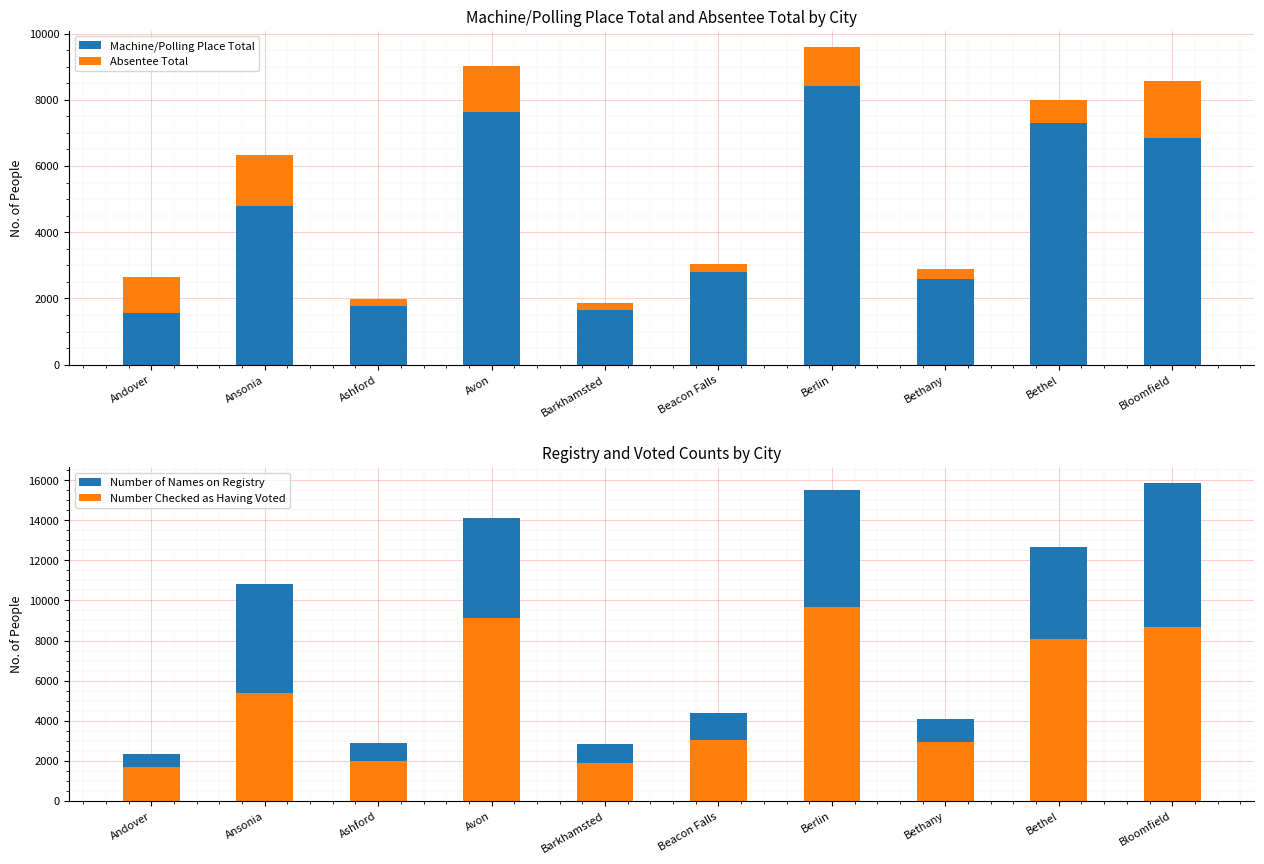

How many groups of bars are there?

10